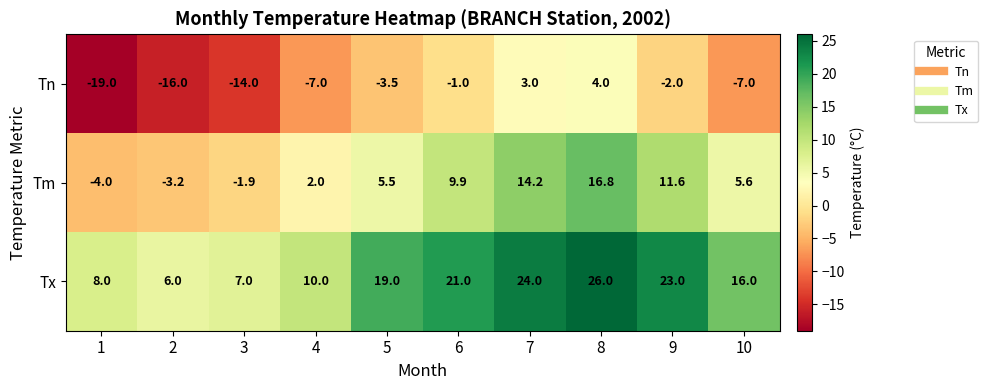

At which category is the sum across all series the highest?

8